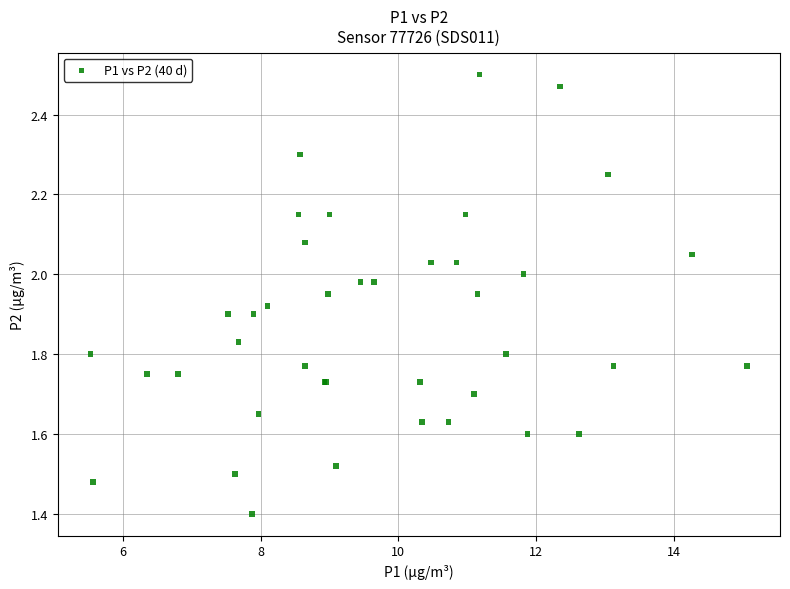

What Y value in the scatter plot is closest to 1?

1.4